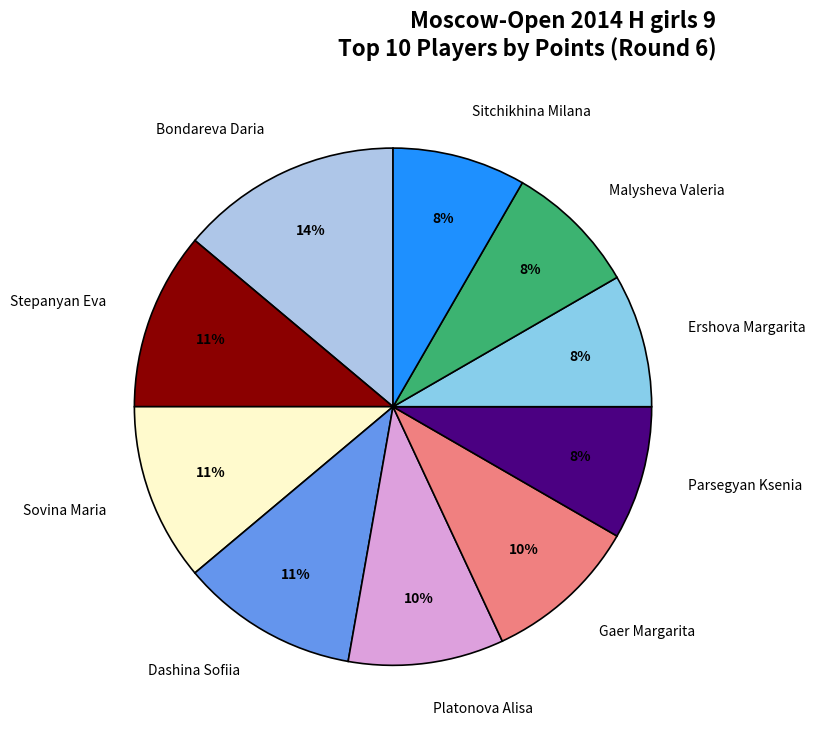

Is there any slice that represents more than half of the pie?

No